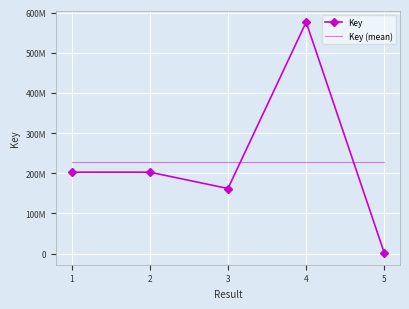

True or false: Key (mean) has more than 1 interior local peaks.

False